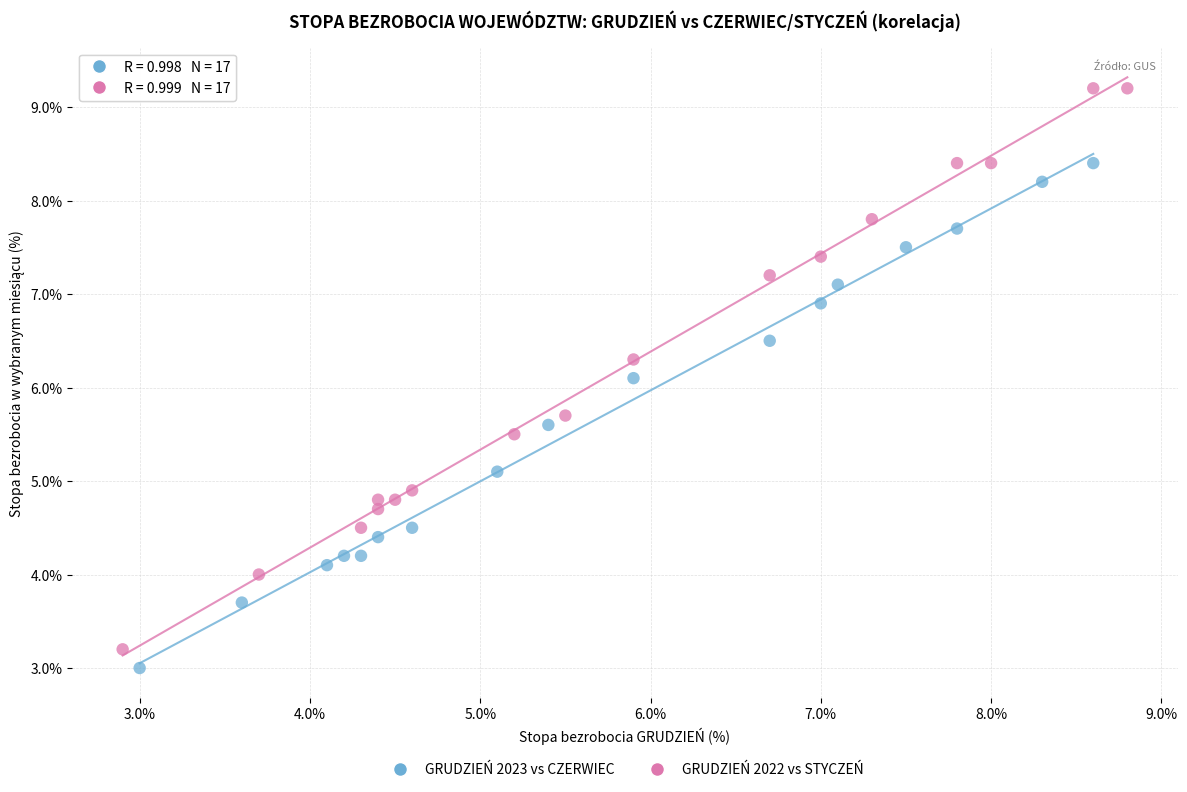

Which series contains the highest Y value?

GRUDZIEŃ 2022 vs STYCZEŃ